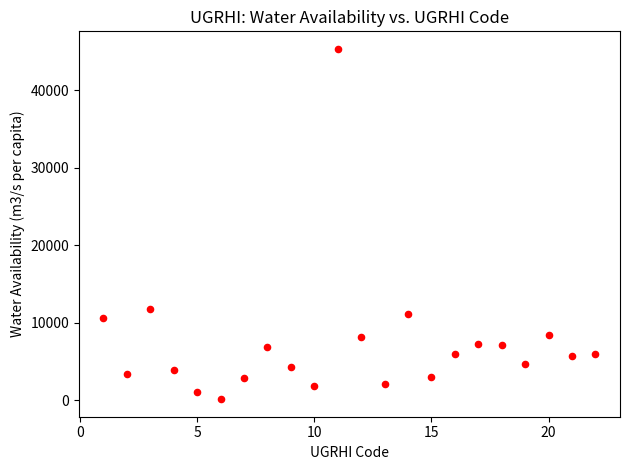

What is the range of Y values (max minus min)?

45207.1